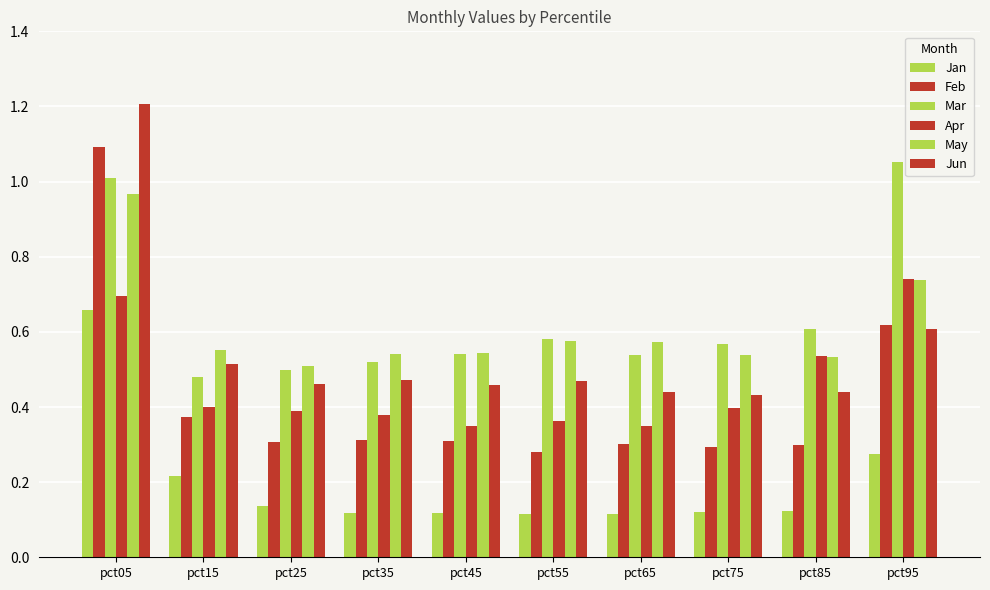

What is the value of the Apr bar at the 5th from the left?

0.3